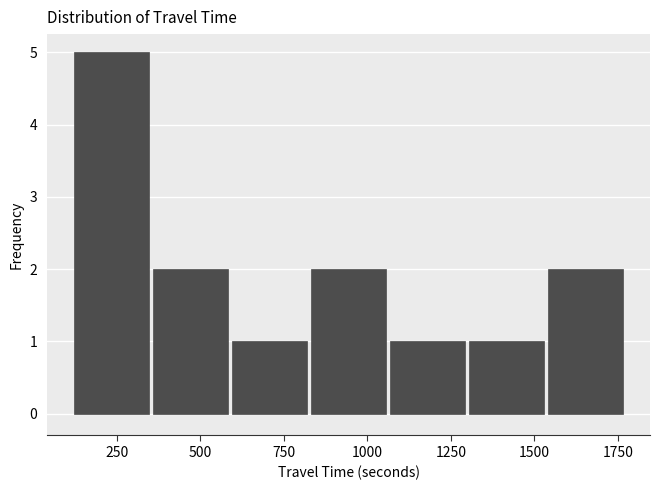

What is the height of the bar covering 1300 to 1550 on the x-axis? Neither the bar edges nor the heights are printed on the chart, so give them approximately, as read against the axes.

1